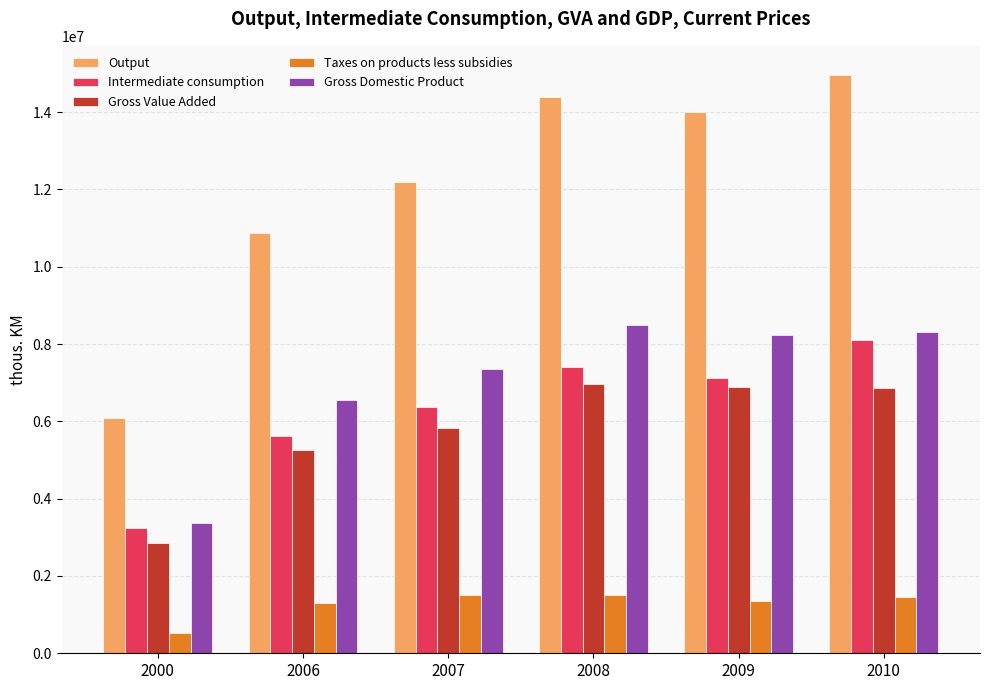

At how many categories does at least one series exceed 11120072?

4